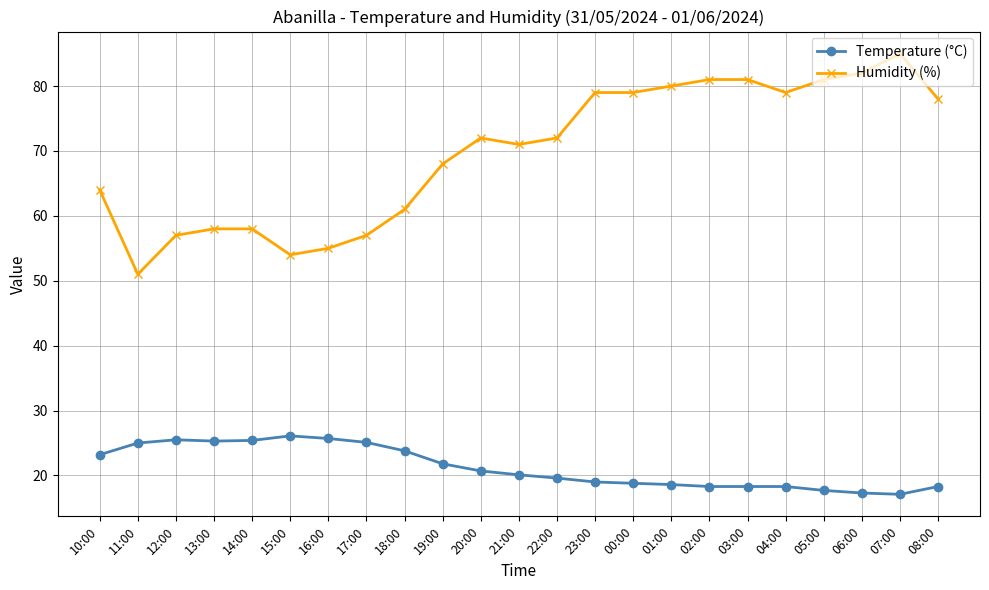

Between 10:00 and 22:00, which series saw the biggest shift?

Humidity (%)